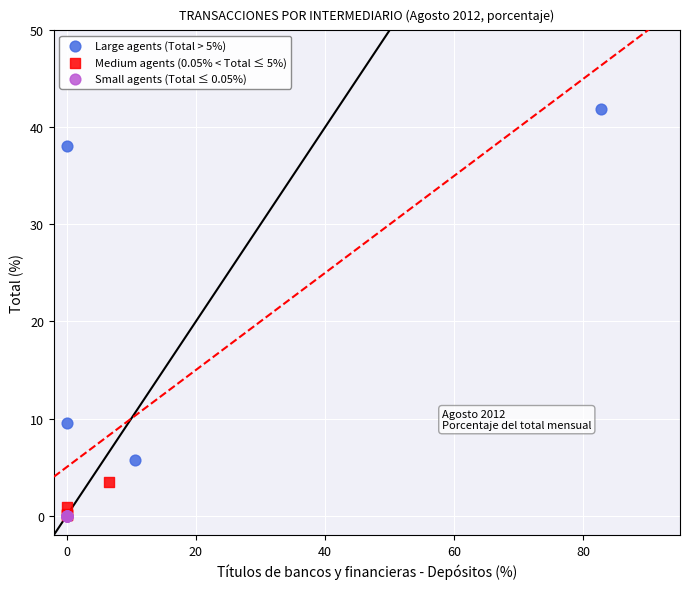

Which series has the largest Y range (max minus min)?

Large agents (Total > 5%)